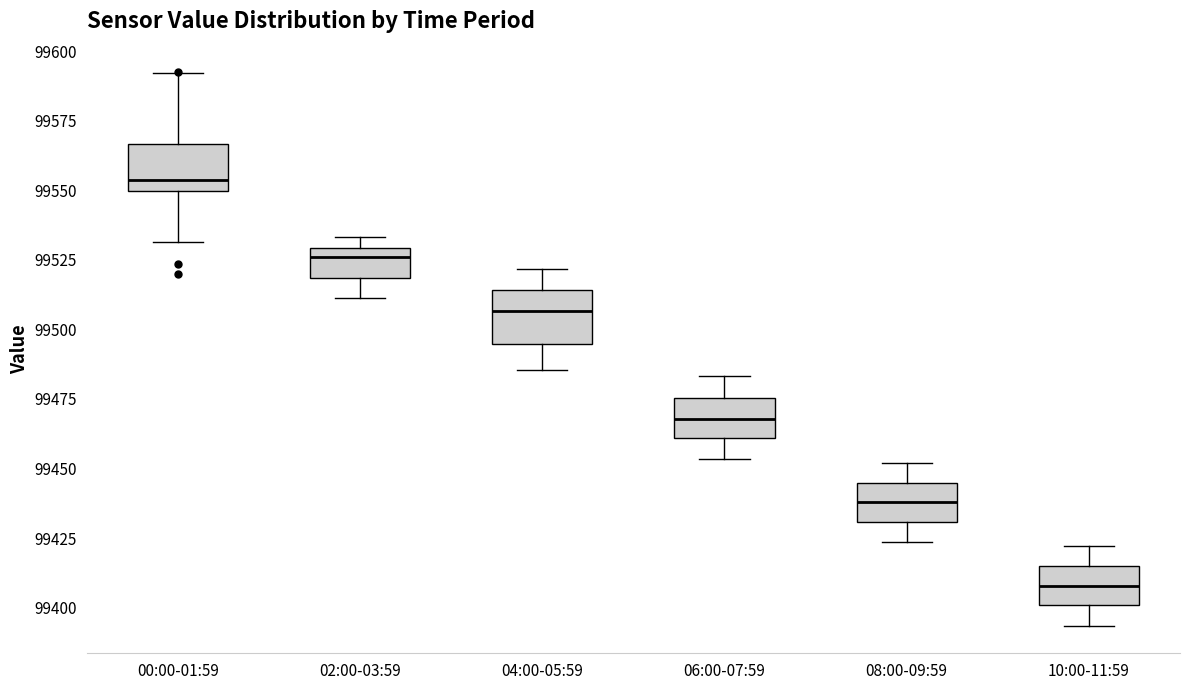

Reading left to right, transcribe this box plot: for each box, give where its median line is, the range the box spans, and where its two whiskers end, as read against the y-axis. The values are not printed on the chart, so give them approximately, as read against the axis.

00:00-01:59: median 99555, box 99550 to 99565, whiskers 99530 to 99590
02:00-03:59: median 99525, box 99520 to 99530, whiskers 99510 to 99535
04:00-05:59: median 99505, box 99495 to 99515, whiskers 99485 to 99520
06:00-07:59: median 99470, box 99460 to 99475, whiskers 99455 to 99485
08:00-09:59: median 99440, box 99430 to 99445, whiskers 99425 to 99450
10:00-11:59: median 99410, box 99400 to 99415, whiskers 99395 to 99420